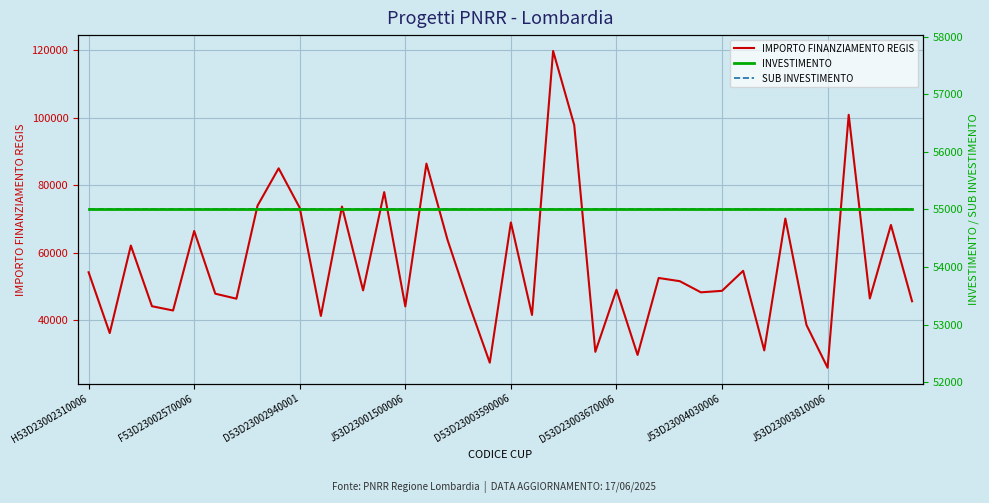

Which series ends up on top after the final intersection of INVESTIMENTO and IMPORTO FINANZIAMENTO REGIS?

INVESTIMENTO